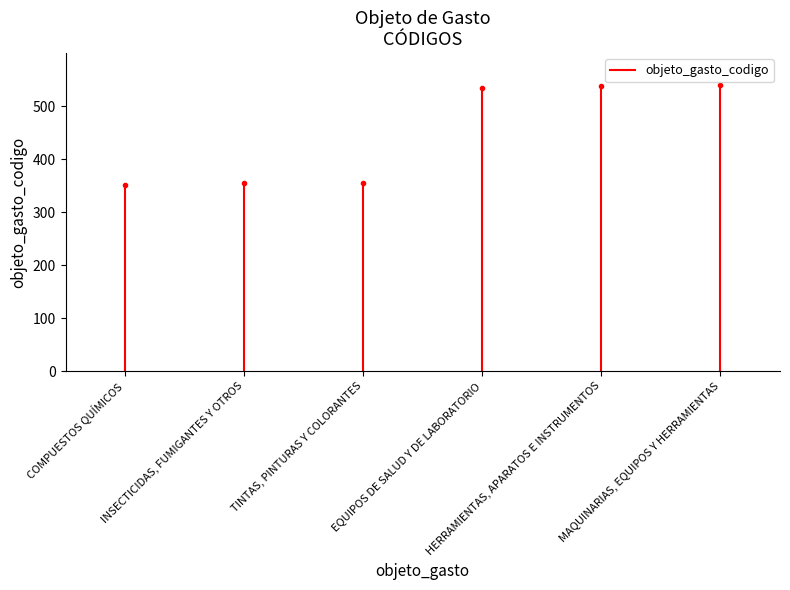

The value at COMPUESTOS QUÍMICOS is 118. True or false?

False